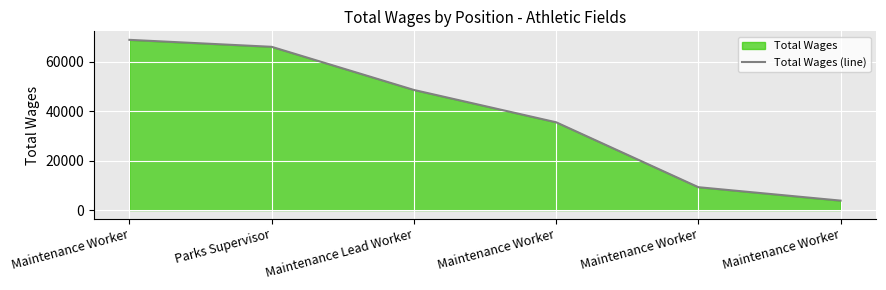

The value at Maintenance Worker is 35458. True or false?

True